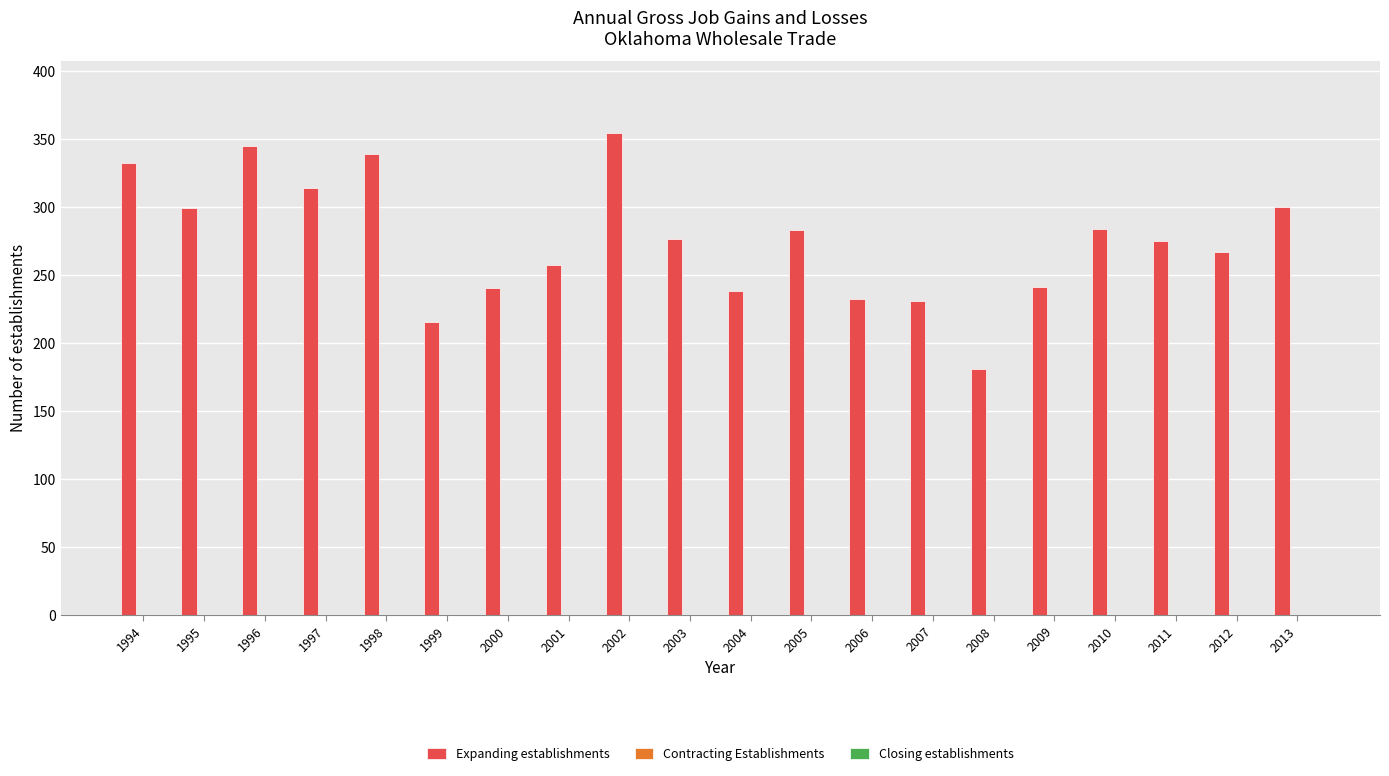

What is the difference between the second highest and second lowest values?

130